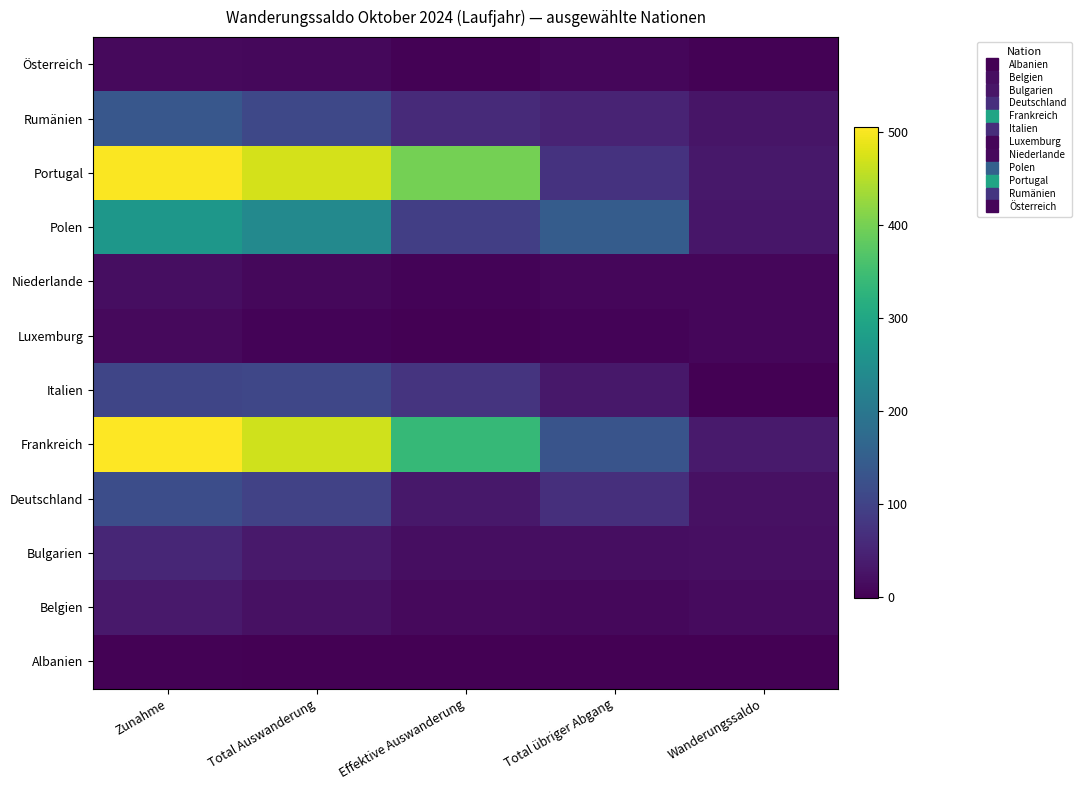

How many distinct data groups are displayed?

12